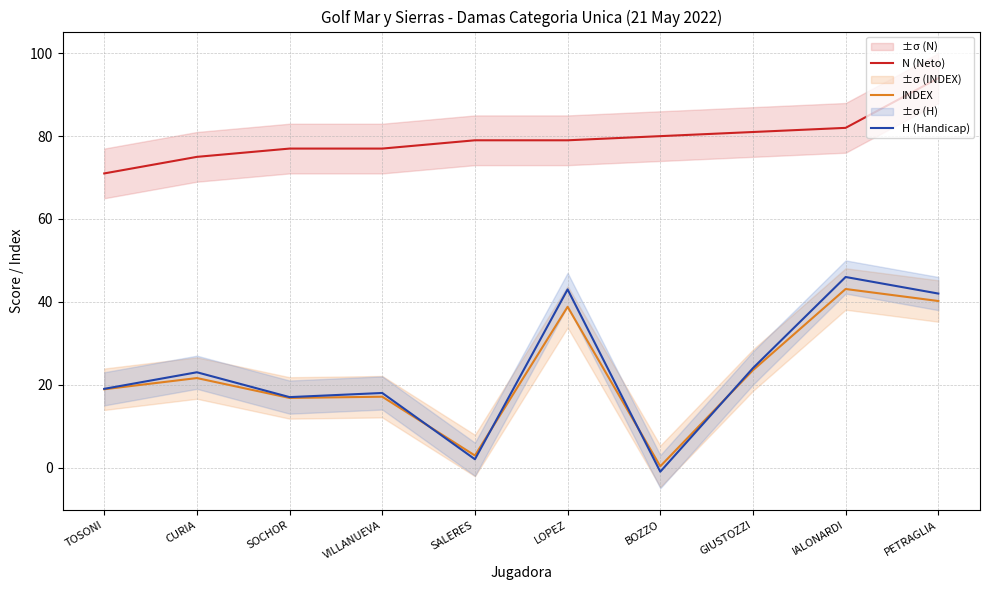

At how many categories does at least one series exceed 87?

1